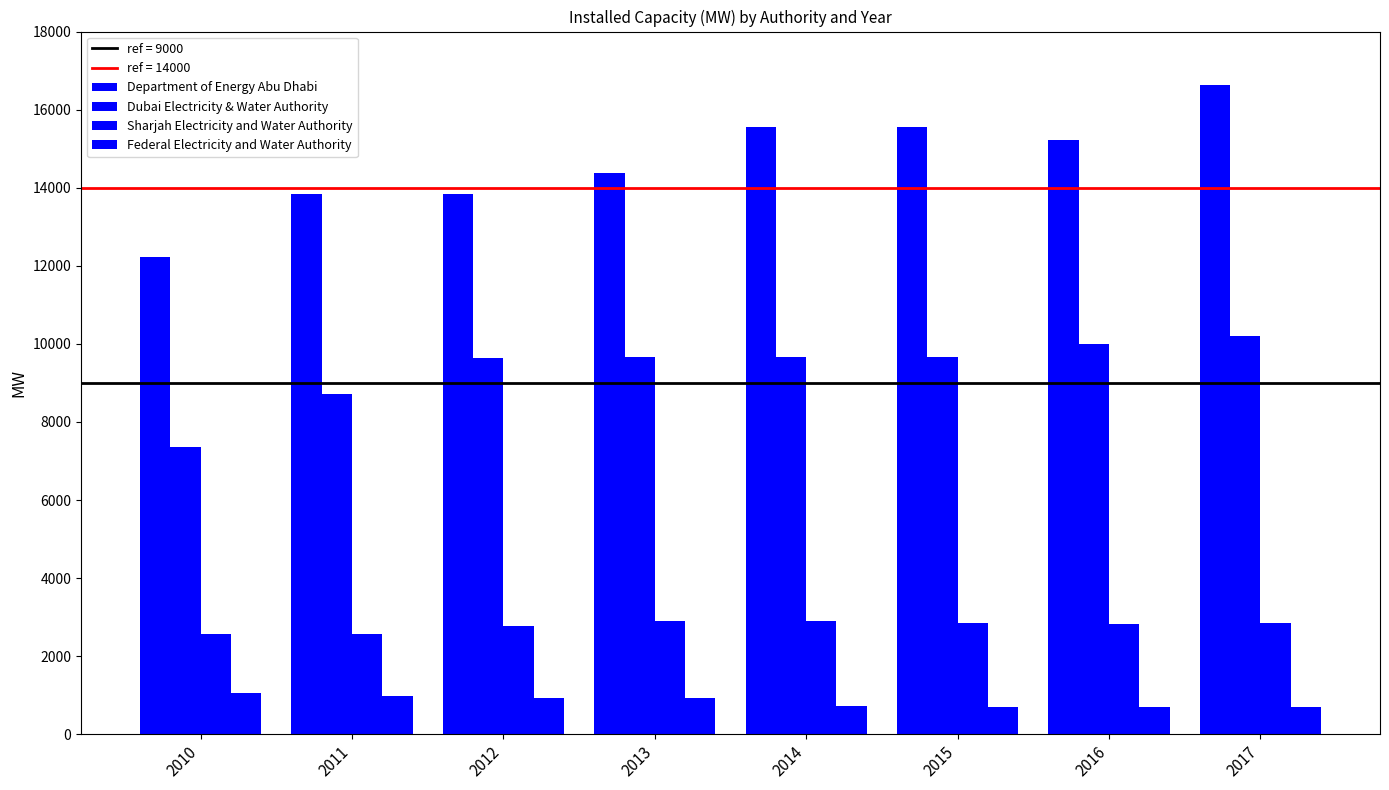

Between 2010 and 2016, which series saw the biggest shift?

Department of Energy Abu Dhabi